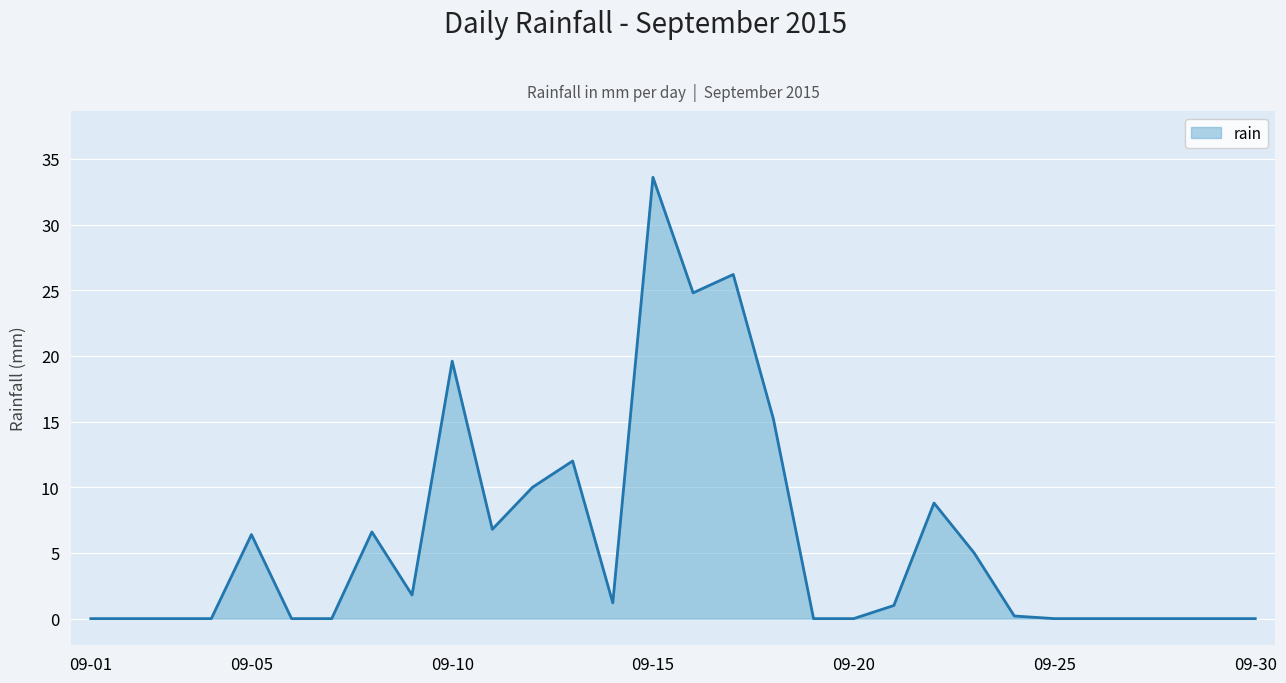

What is the difference between the maximum and minimum values?

33.6